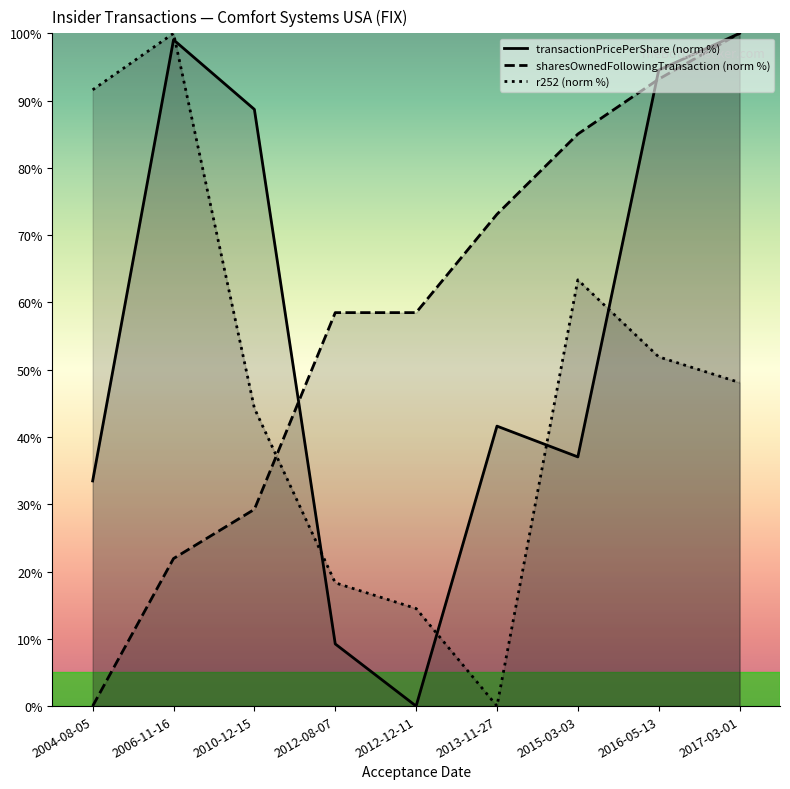

What is the sum of the sharesOwnedFollowingTransaction (norm %) values at 2012-08-07 and 2010-12-15?

87.7